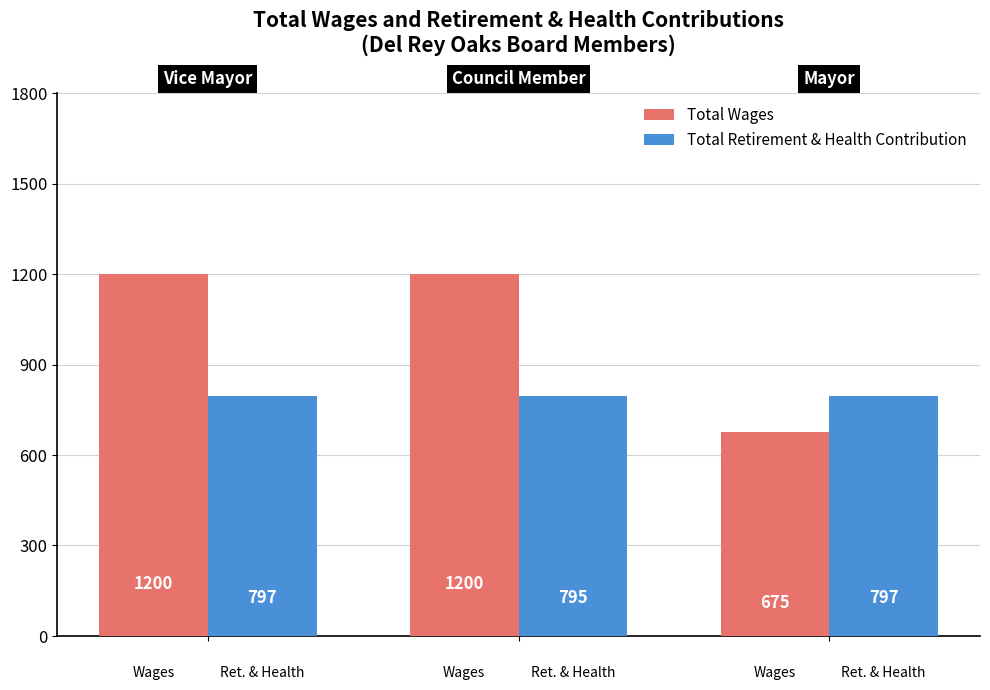

Which series has the widest spread of values?

Total Wages